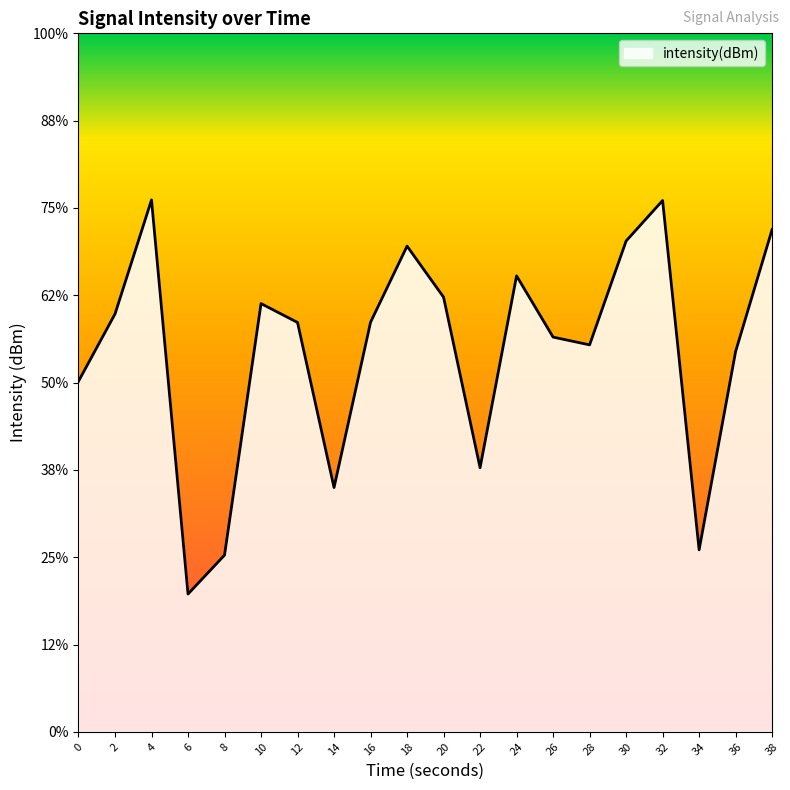

List the labels in order of value, largest first.

4, 32, 38, 30, 18, 24, 20, 10, 2, 16, 12, 26, 28, 36, 0, 22, 14, 34, 8, 6